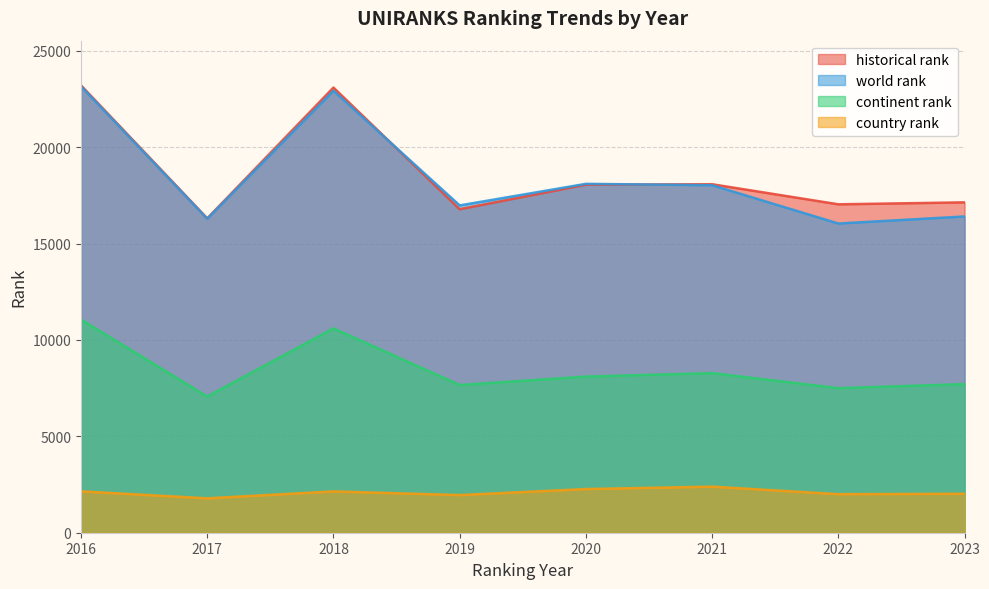

What value does the continent rank series have at 2019?

7666.0